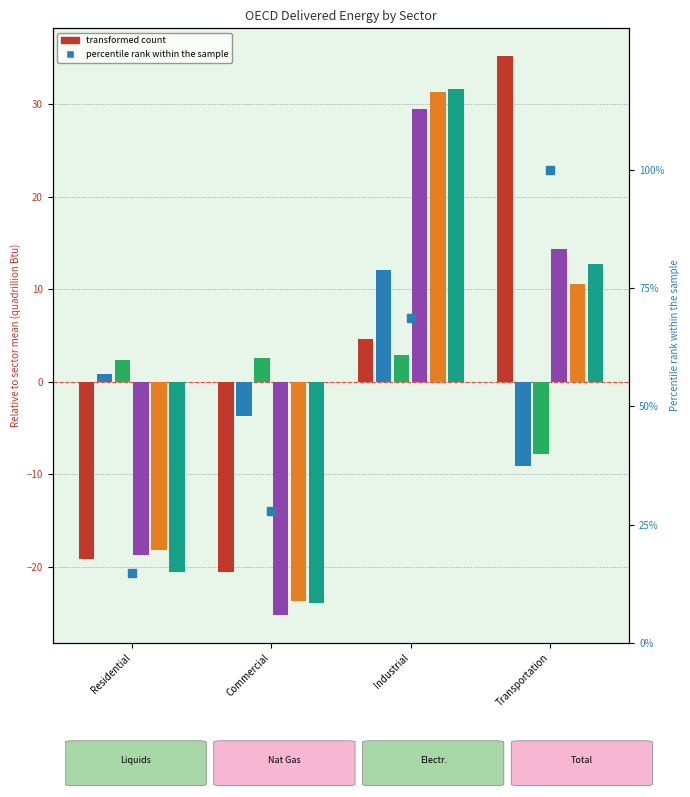

What is the sum of the Electricity_2015 values at Commercial and Industrial?

5.4